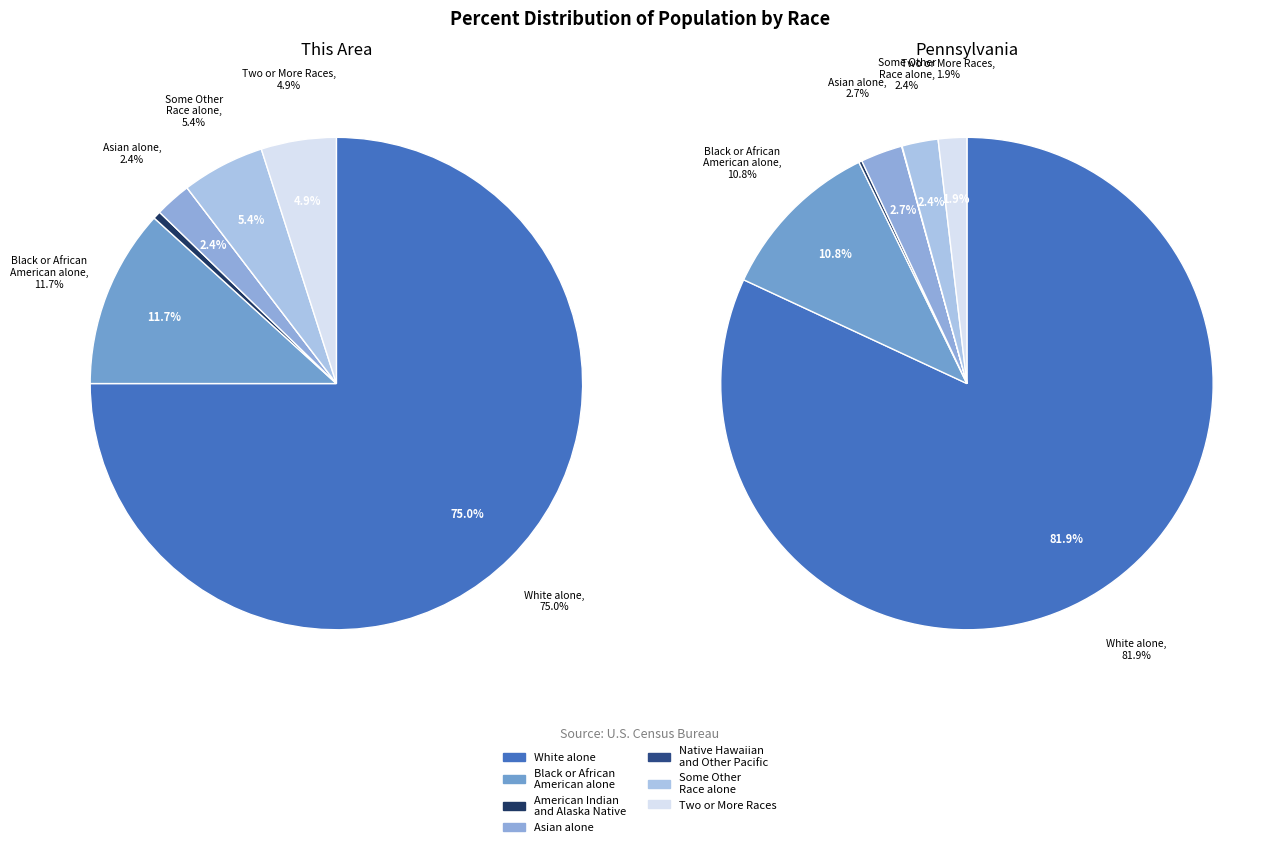

The Asian alone slice represents 2% of the pie. True or false?

True